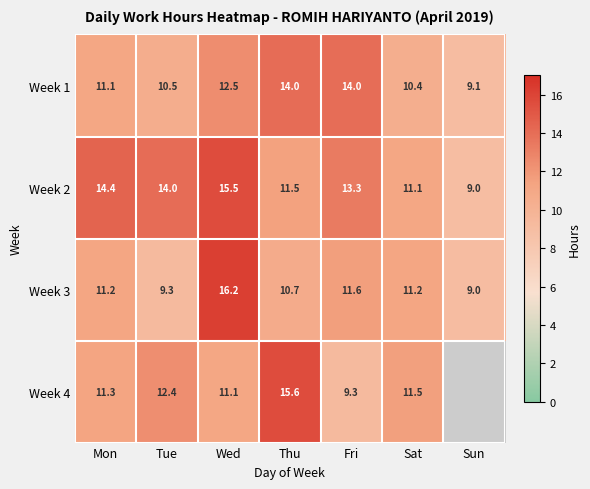

Between Tue and Sat, which is larger?

Tue